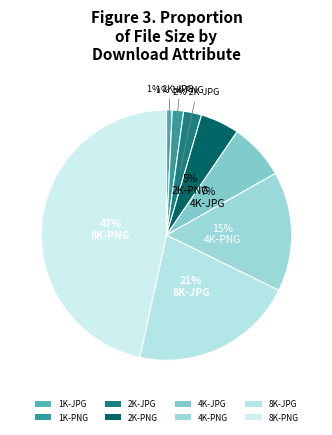

True or false: 8K-JPG accounts for 33% of the total.

False